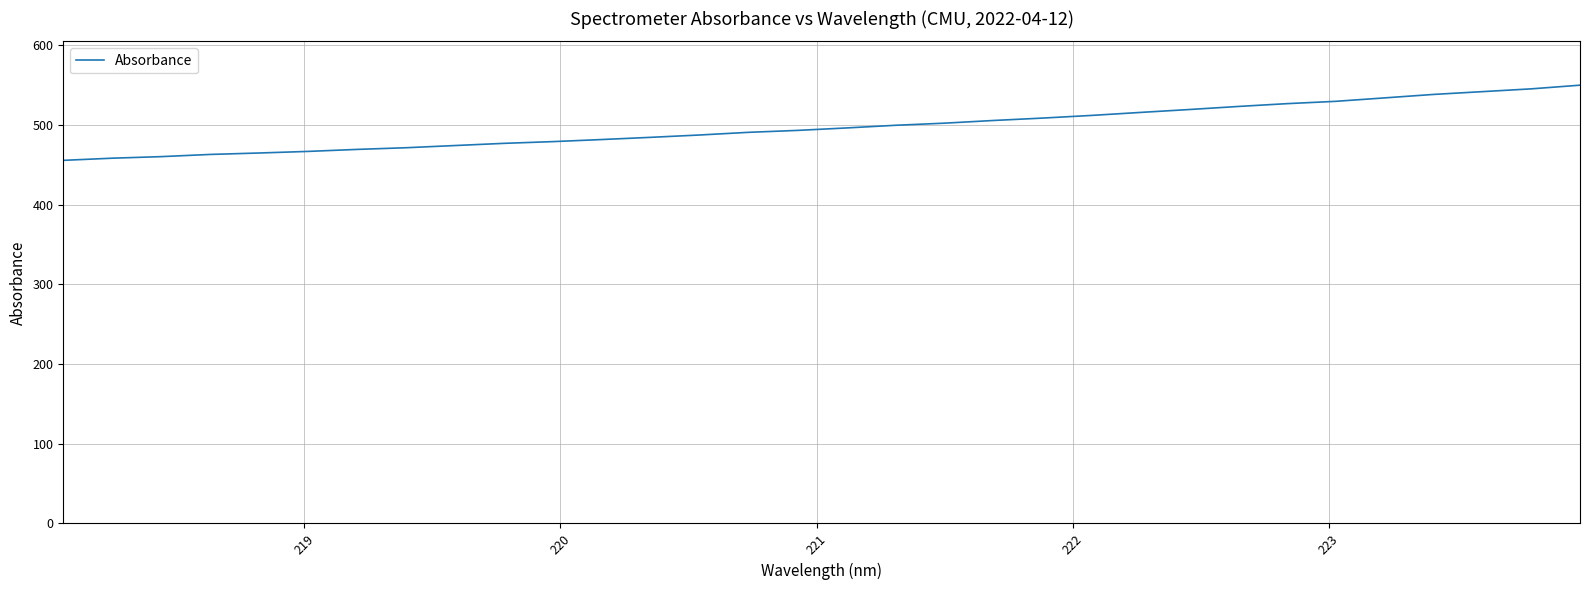

How many lines are shown in the chart?

1